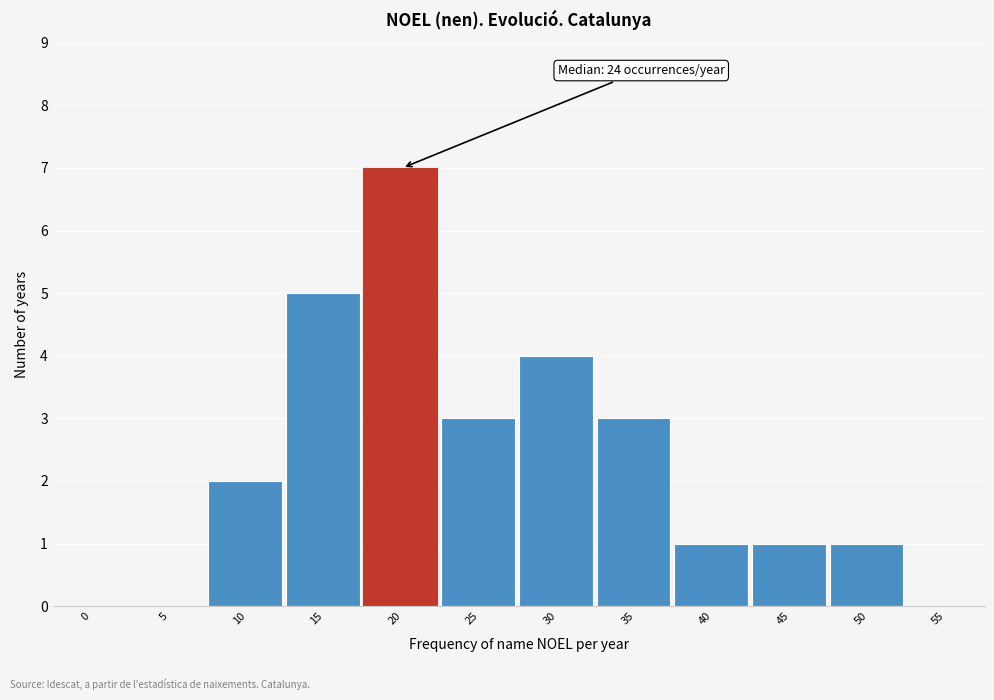

Reading left to right, list all the values displayed in this chart.

0=0	5=0	10=2	15=5	20=7	25=3	30=4	35=3	40=1	45=1	50=1	55=0